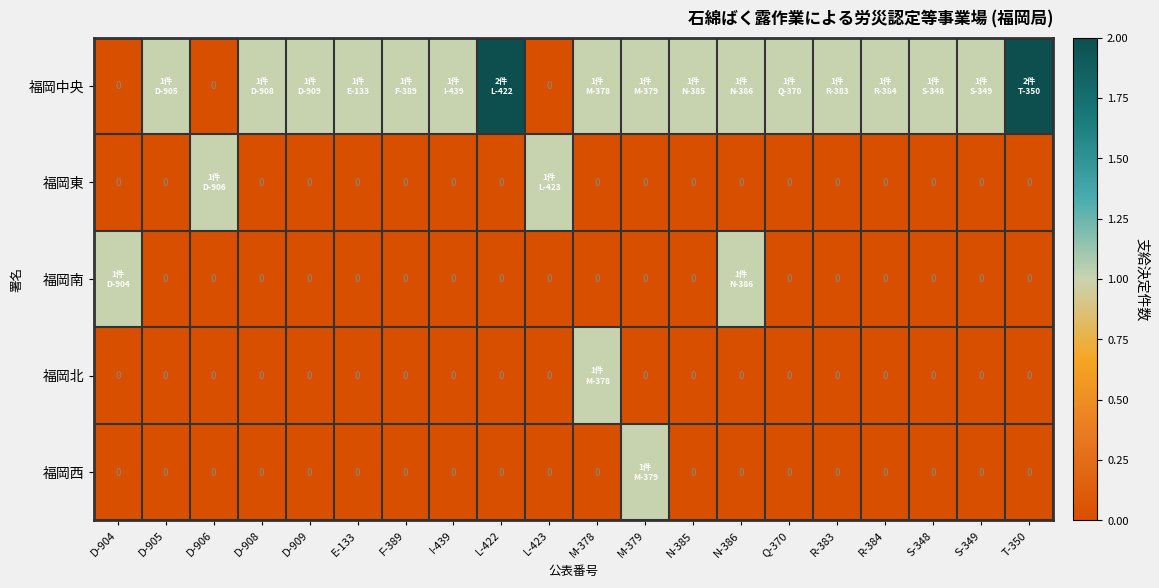

Which has a higher value, M-379 or D-905?

M-379